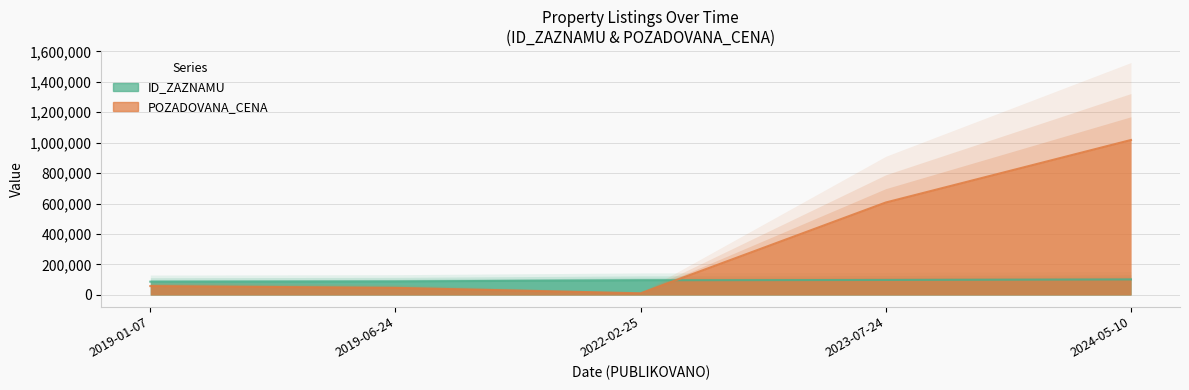

What is the average value of the POZADOVANA_CENA series?

347938